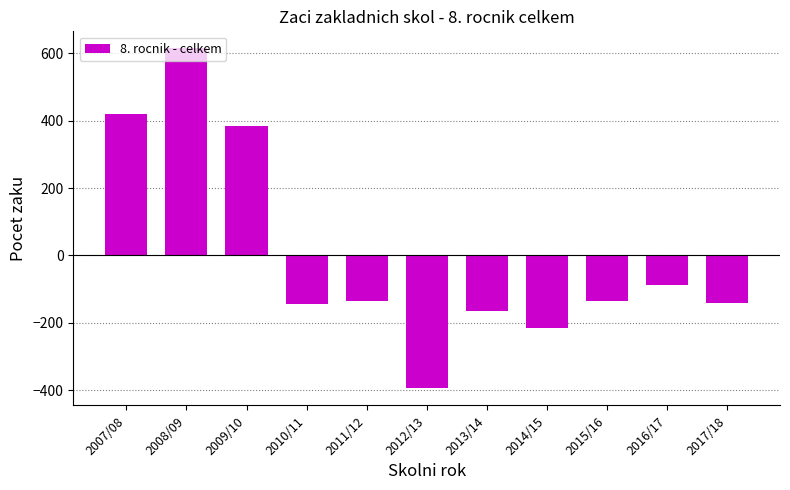

What is the difference between the values at 2015/16 and 2009/10?

519.0